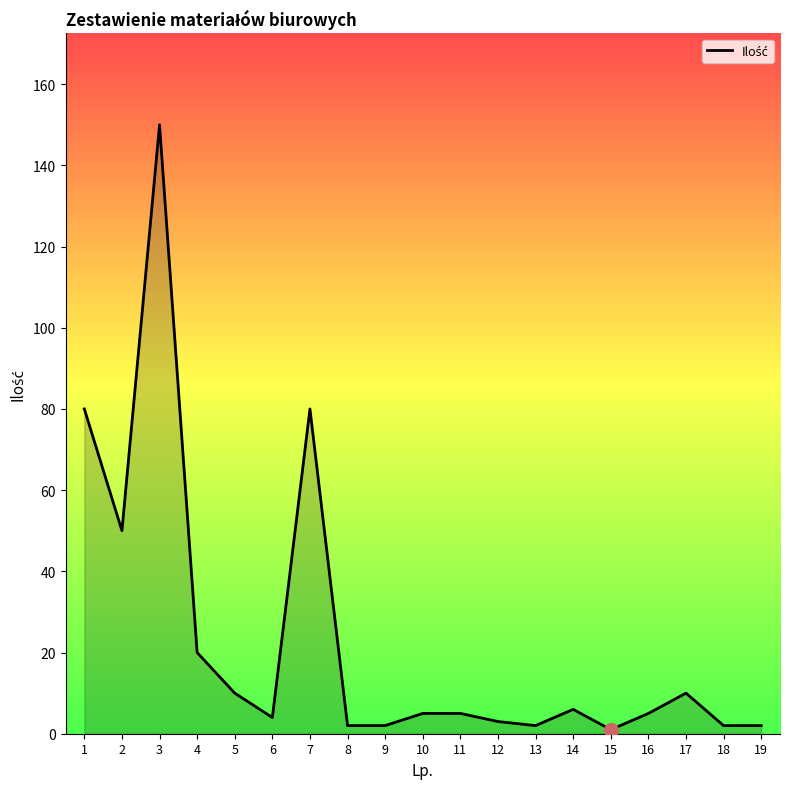

Does the chart display data point markers on the line(s)?

No